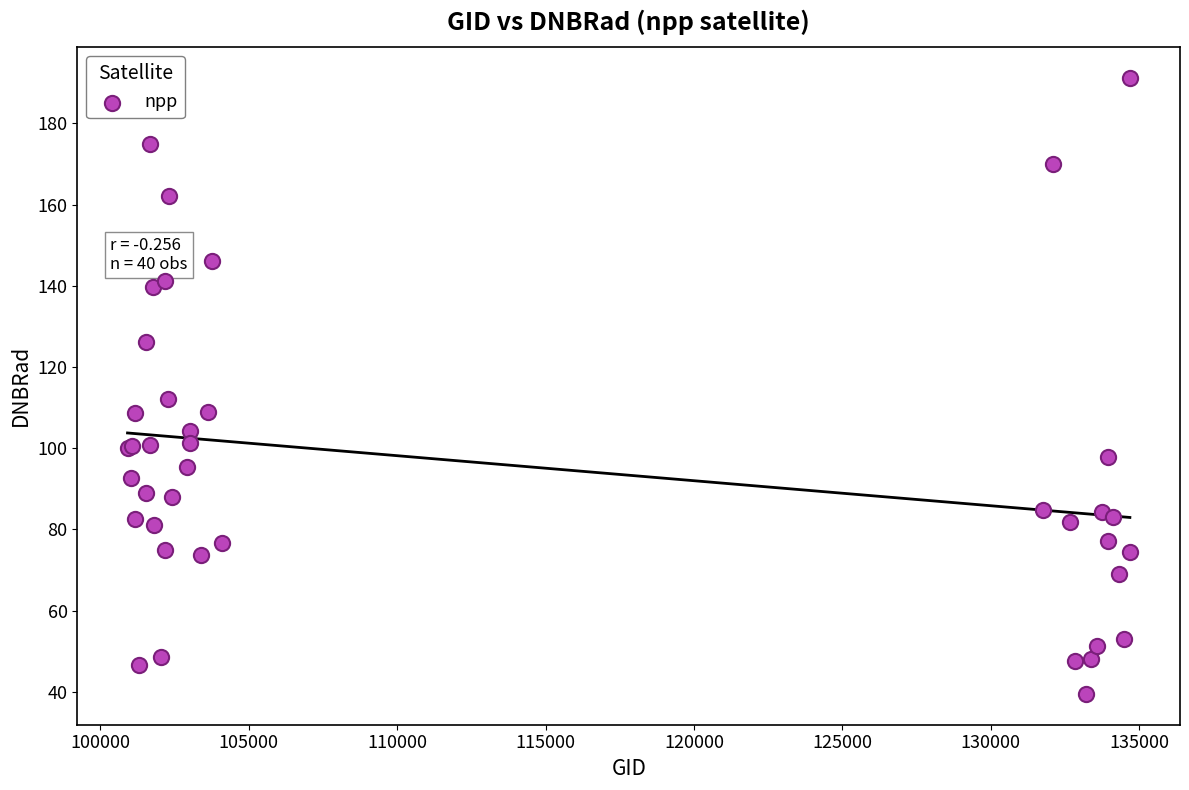

What Y value in the scatter plot is closest to 115?

112.1